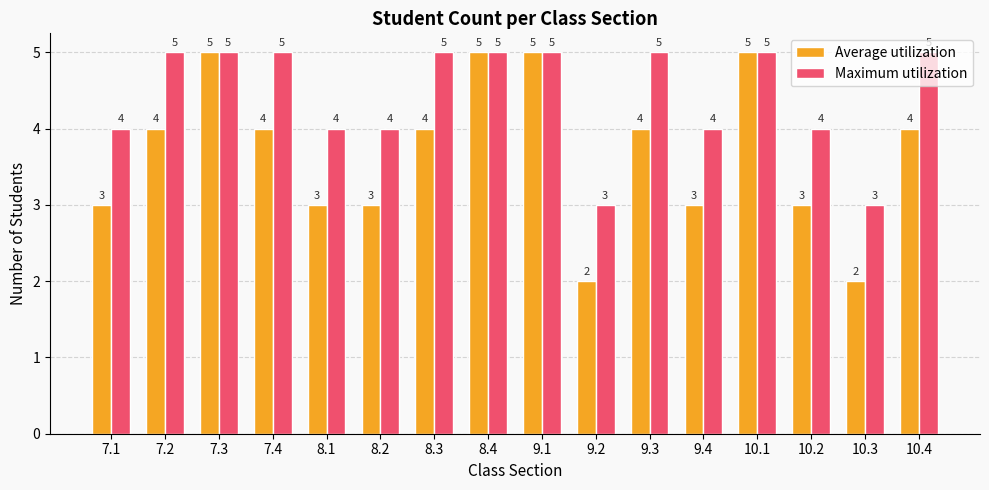

Count the Maximum utilization values in the range 4 to 5.

14